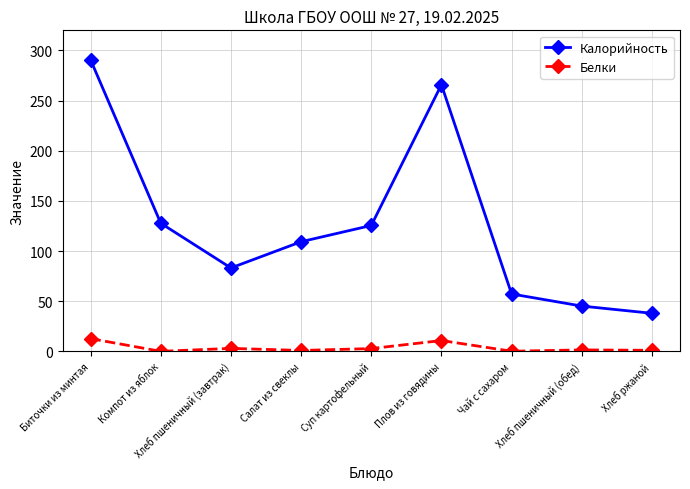

Rank the series by their maximum value, from highest to lowest.

Калорийность, Белки